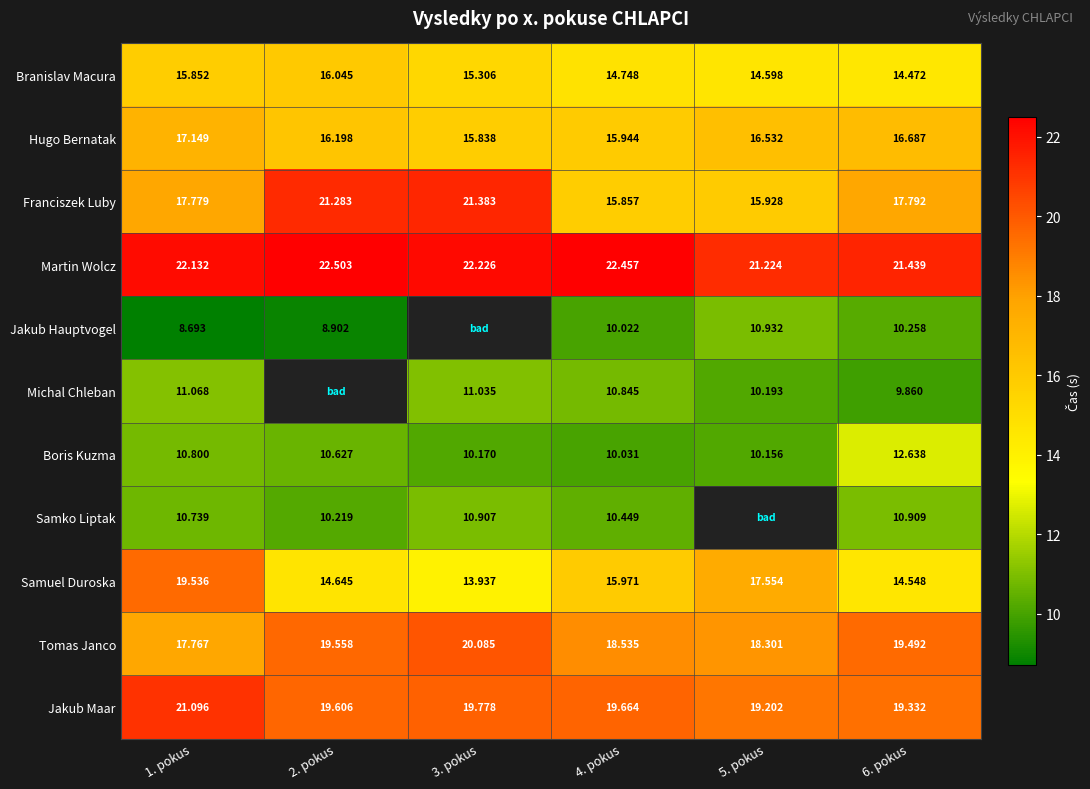

Which has a higher value, 6. pokus or 5. pokus?

5. pokus